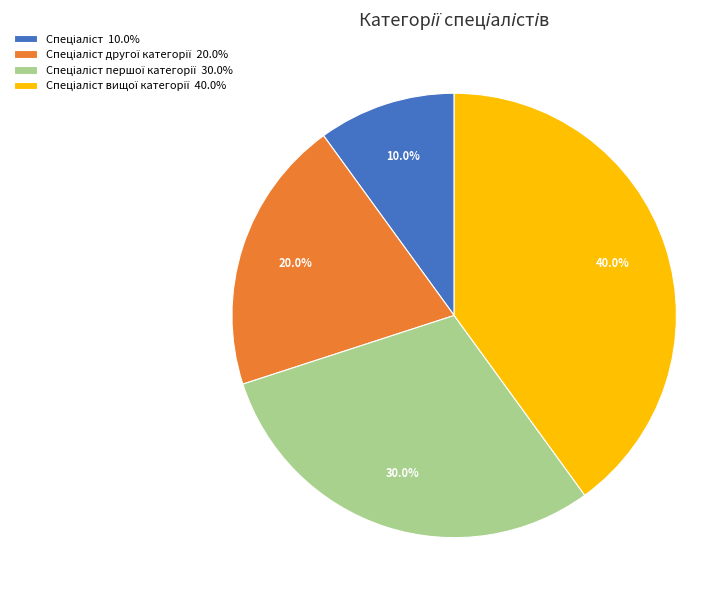

How many slices are in this pie chart?

4